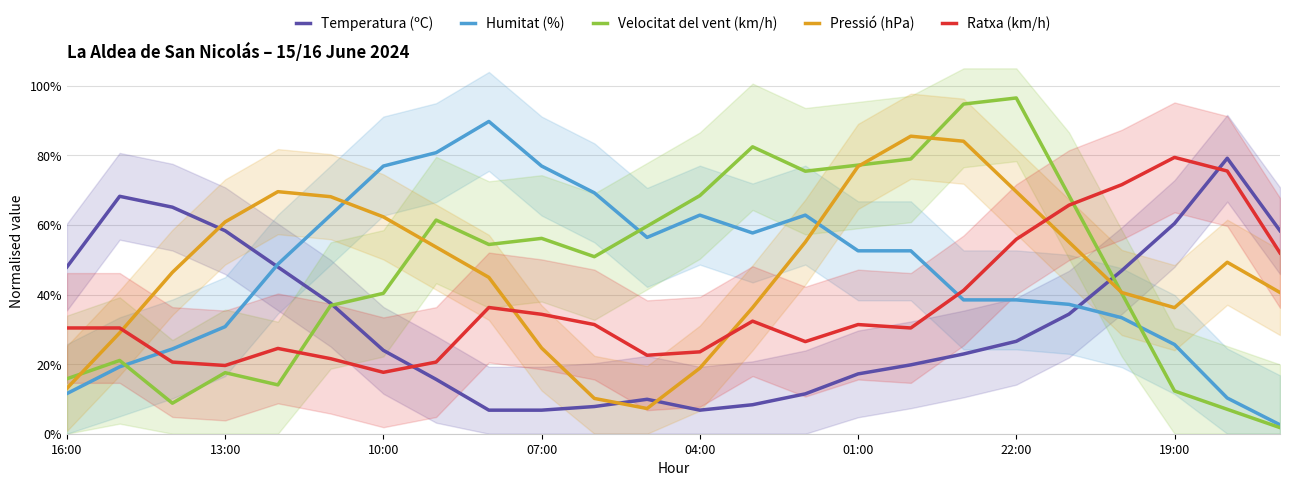

What is the greatest value displayed?

96.5